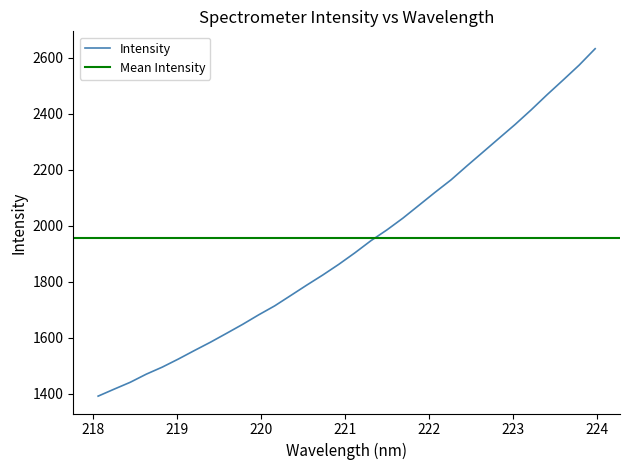

Is it true that the value at 29 is 4316.8?

False